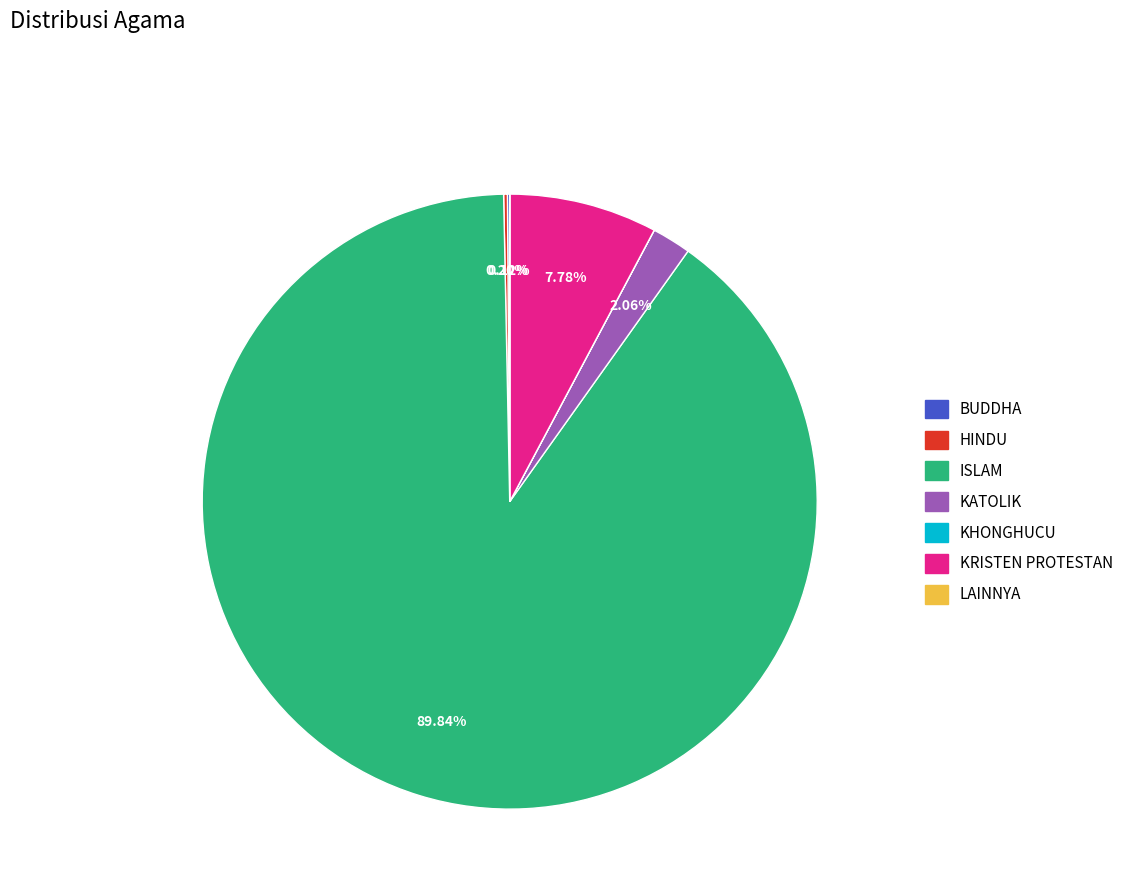

What is the largest slice in the pie chart?

ISLAM